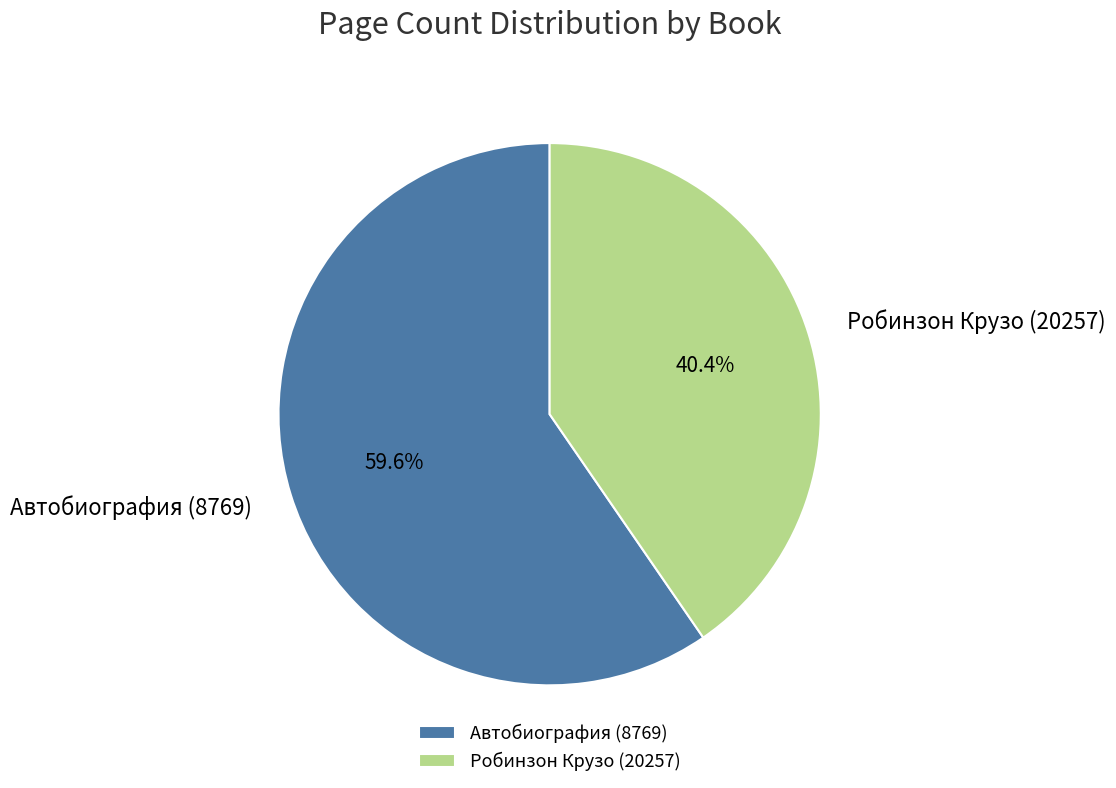

Does any single category account for the majority?

Yes